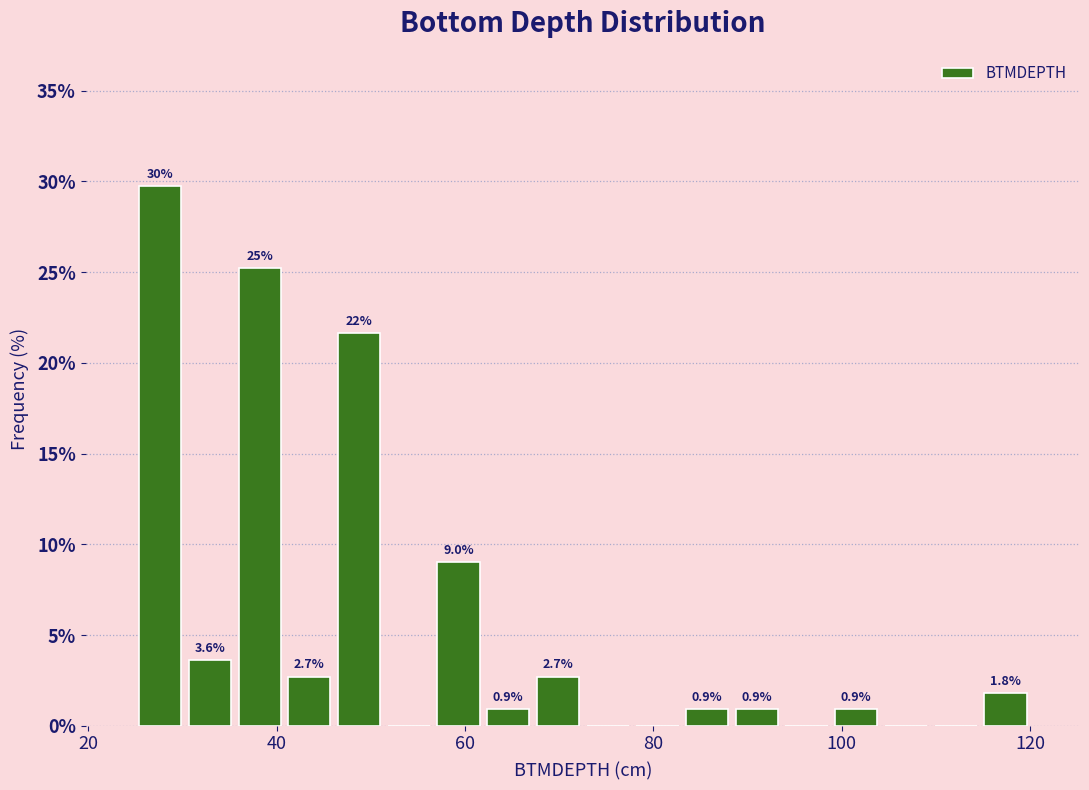

Read against the x-axis, roughly where is the centre of the tallest bar?

28